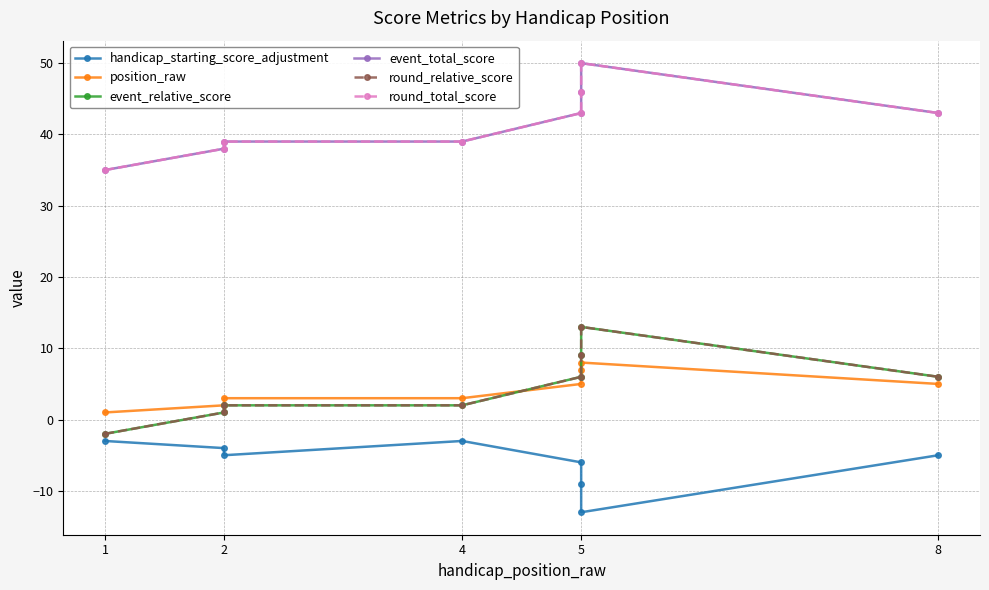

What is the approximate value of round_total_score at 8, to the nearest 10?

40